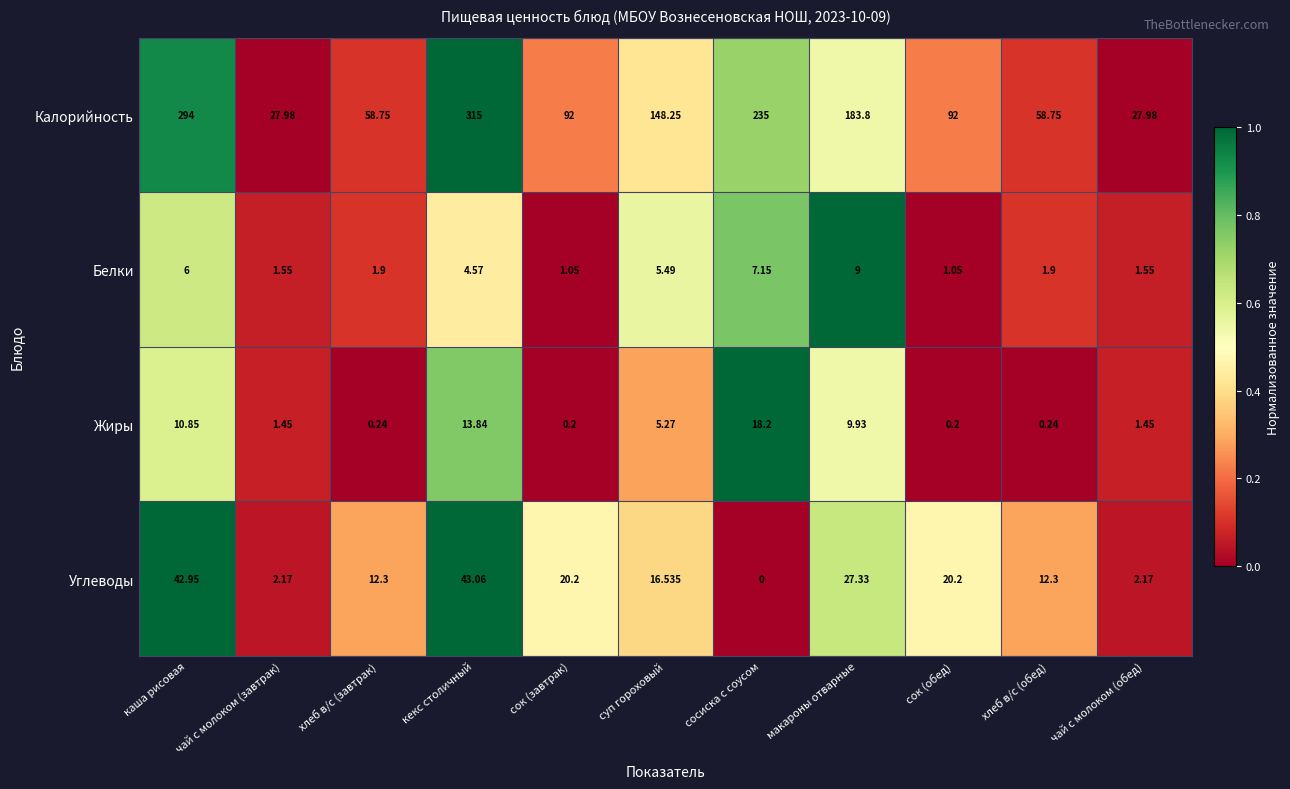

How many values in the Жиры series are below 1?

4